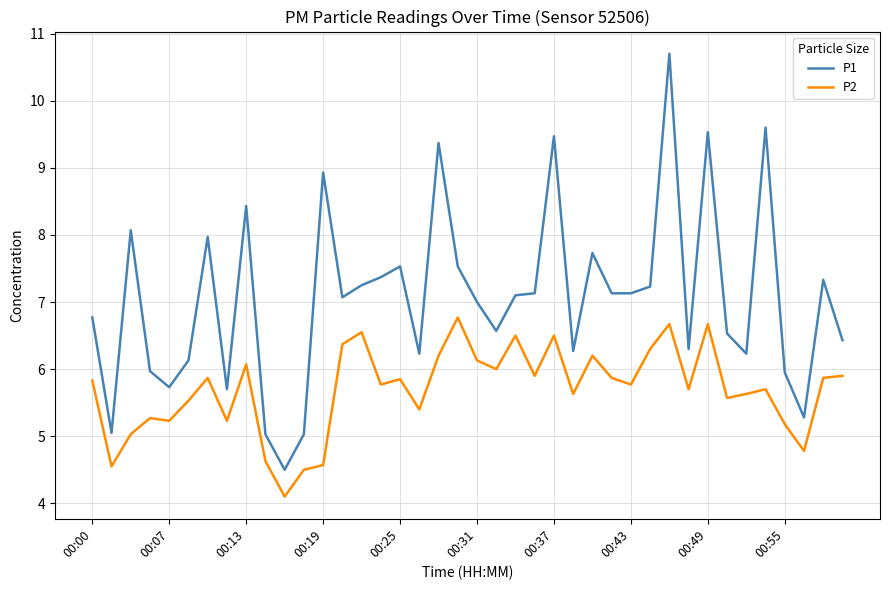

Which series has the largest total across all categories?

P1